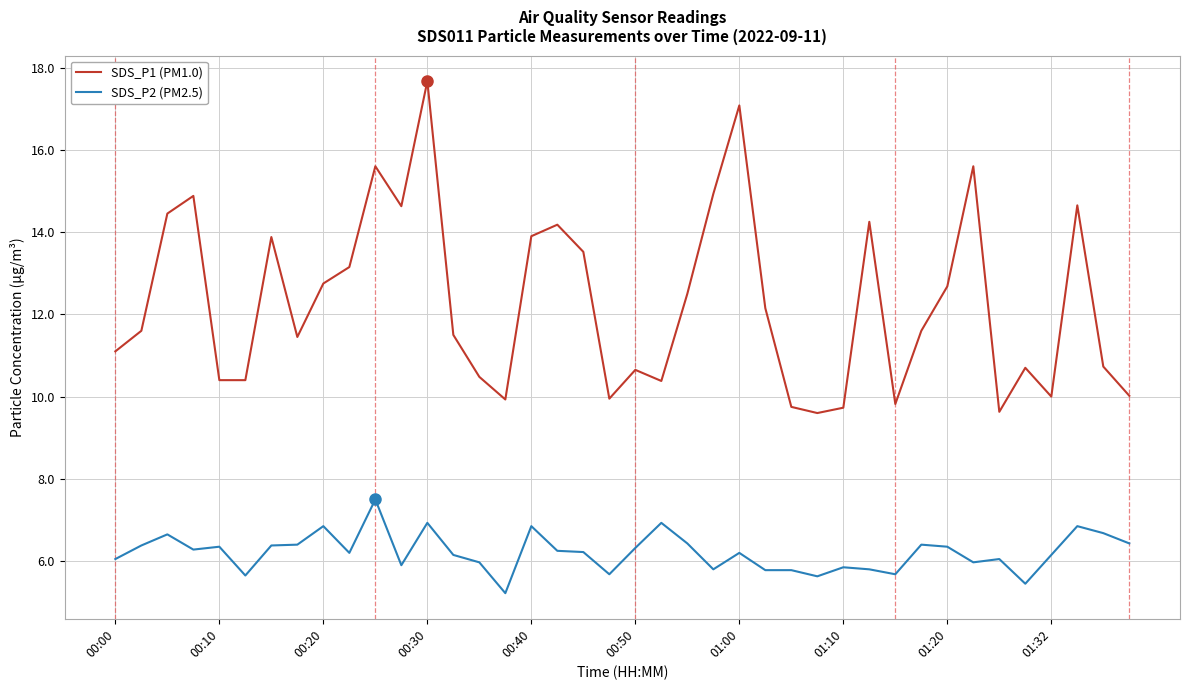

True or false: SDS_P1 (PM1.0) and SDS_P2 (PM2.5) cross at least once.

False